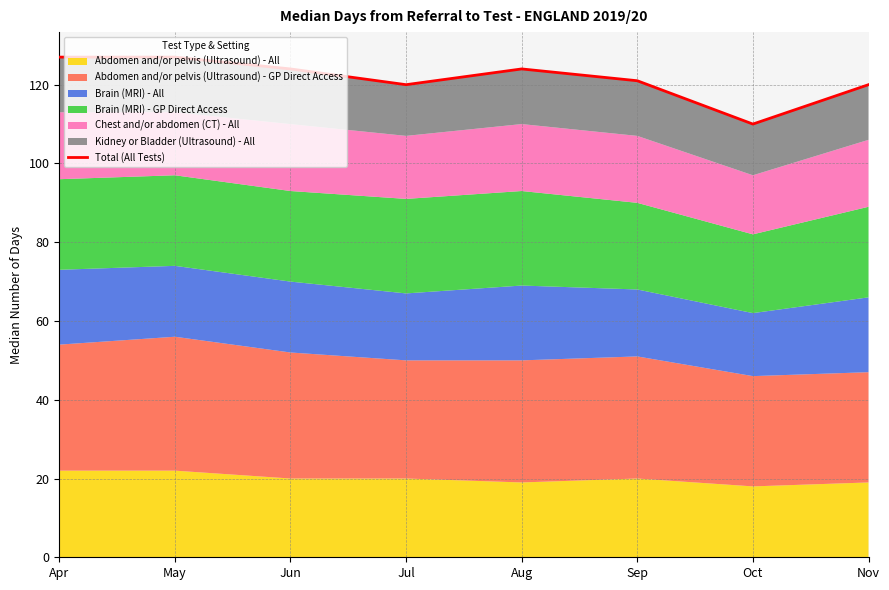

Read the value at May, to the nearest 10.

130